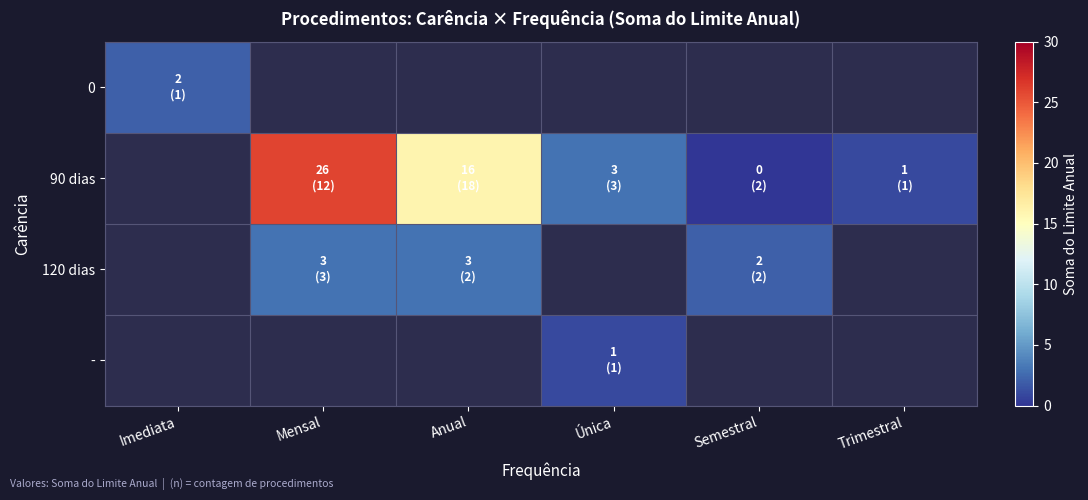

List the labels in order of - value, largest first.

Imediata, Mensal, Anual, Única, Semestral, Trimestral